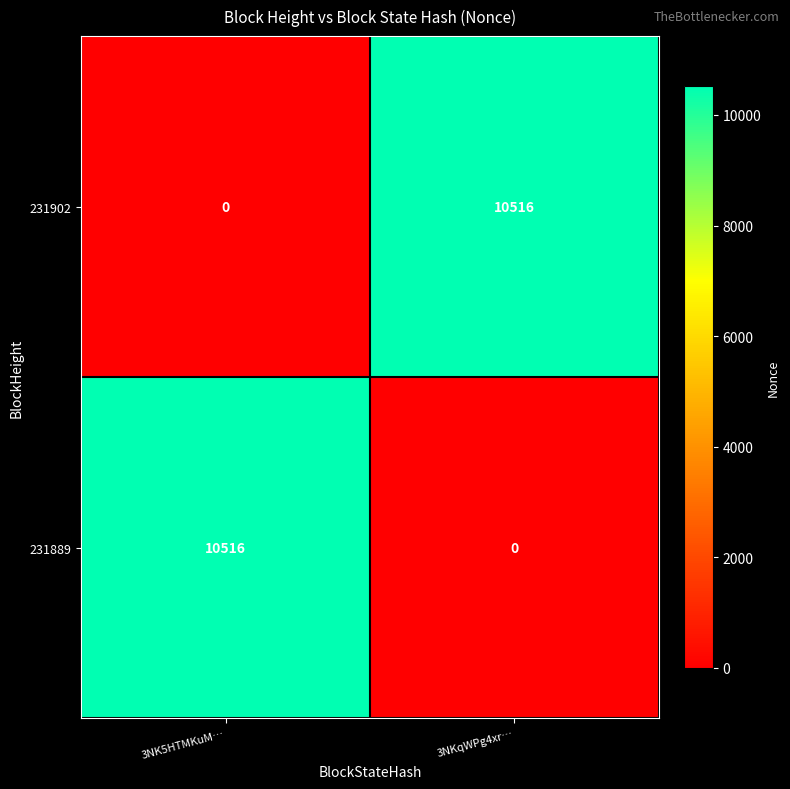

Is the value of 231902 at 3NKqWPg4xr… greater than the value of 231889 at 3NKqWPg4xr…?

Yes